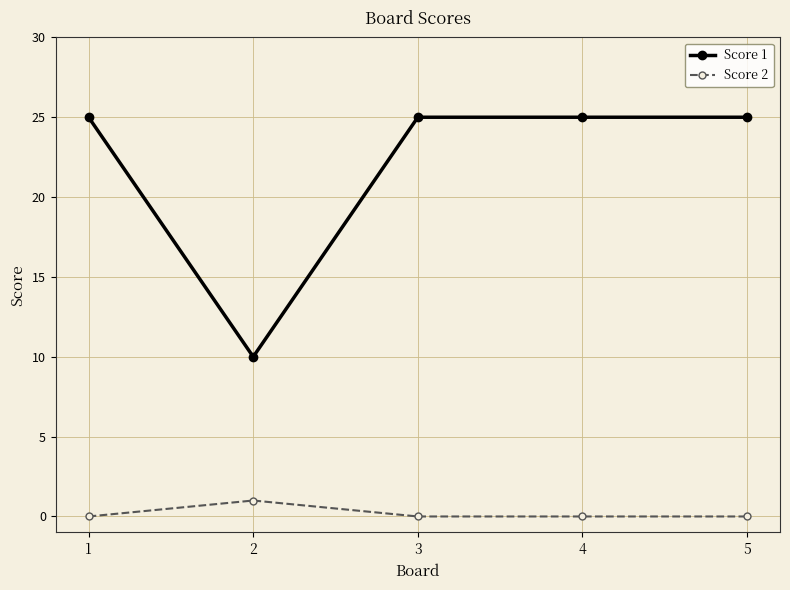

Does the chart have visible grid lines?

Yes